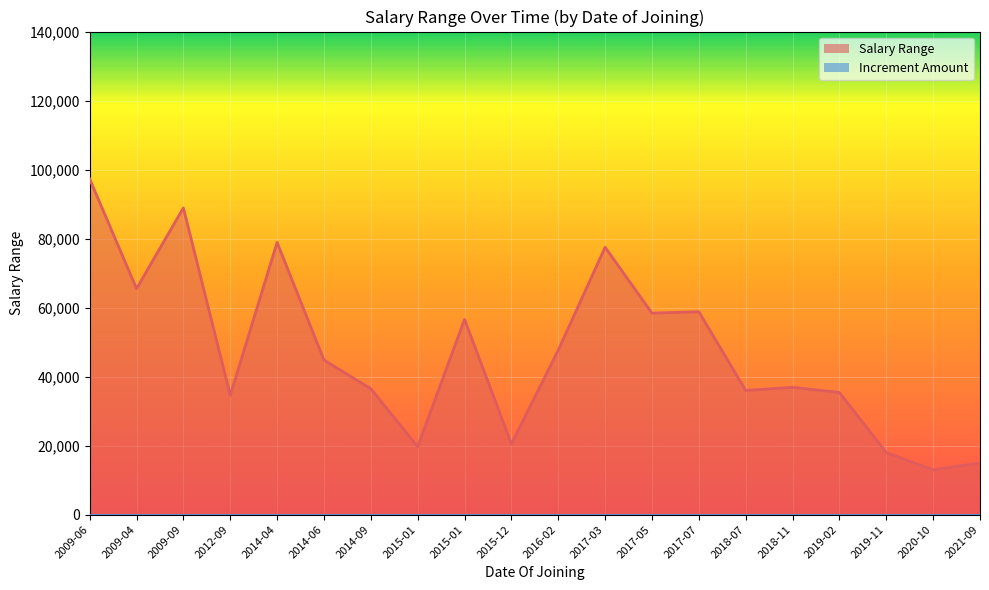

Where does the data first go above 44800?

2009-06